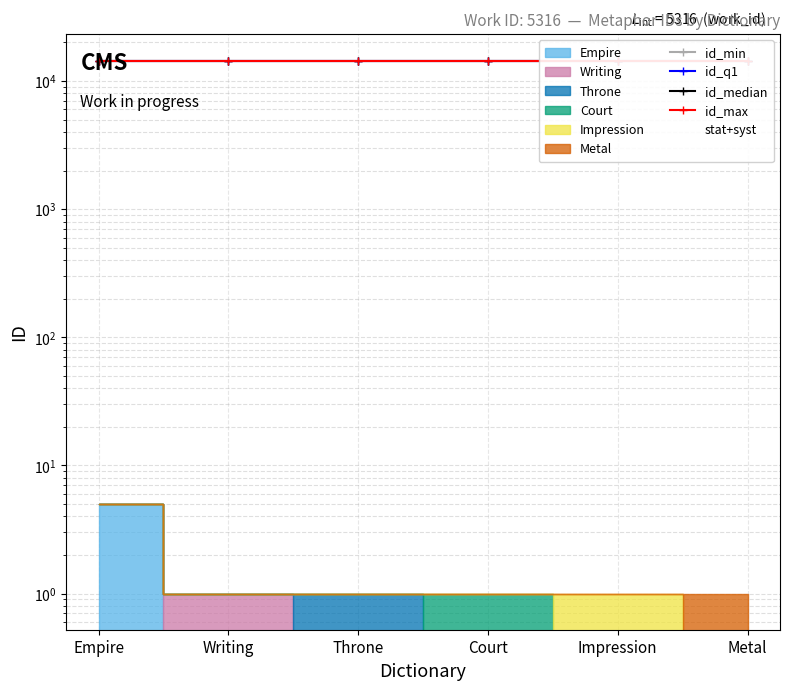

True or false: id_median and id_max cross at least once.

False